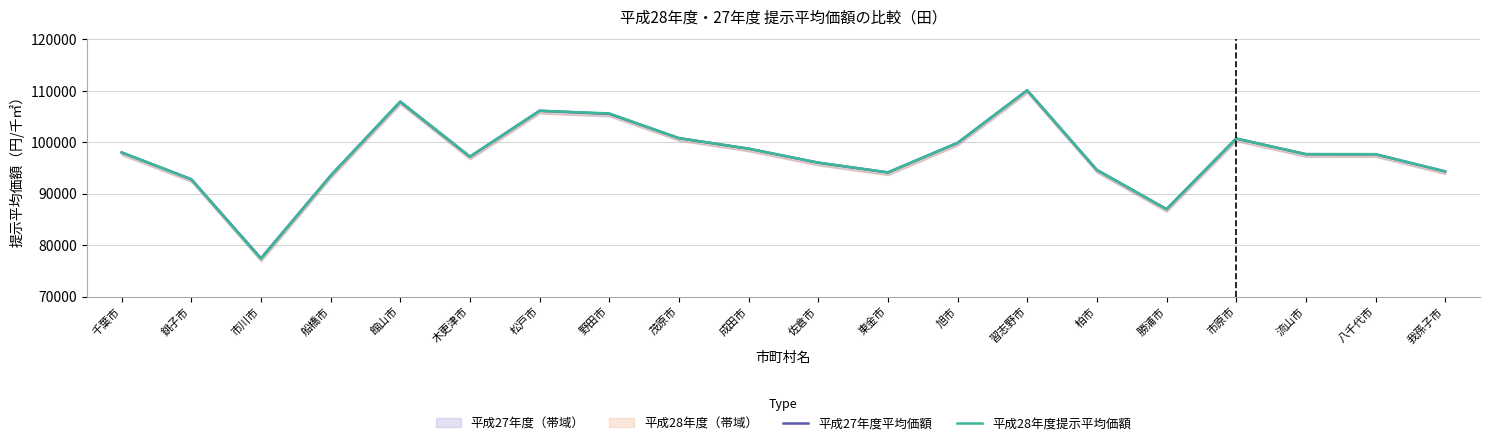

Which category has the highest value in the 平成28年度提示平均価額 series?

習志野市